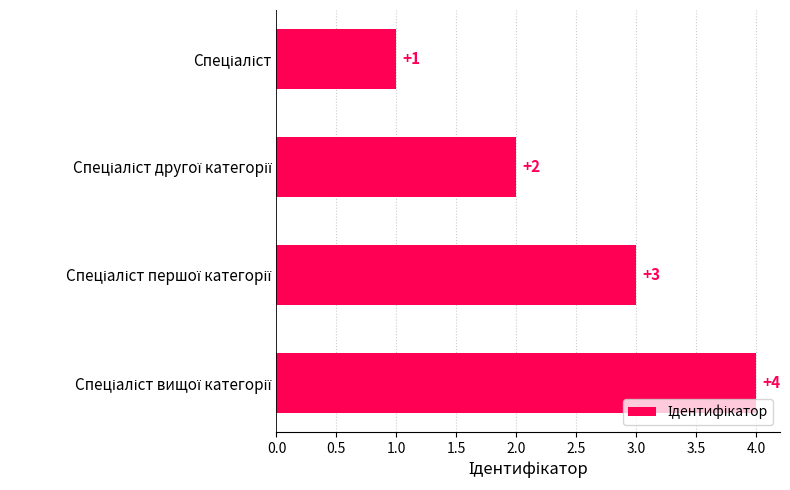

How many values are between 2 and 4?

3